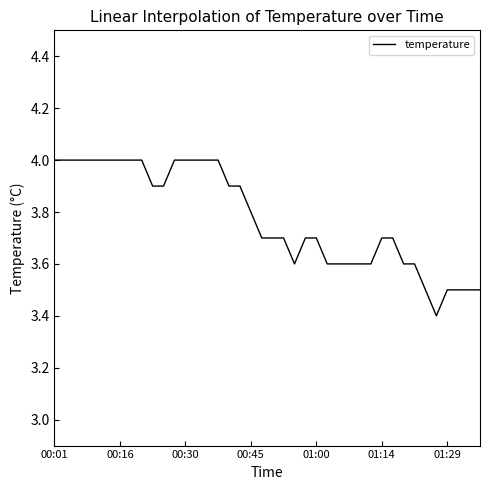

What is the difference between the maximum and minimum values?

0.6